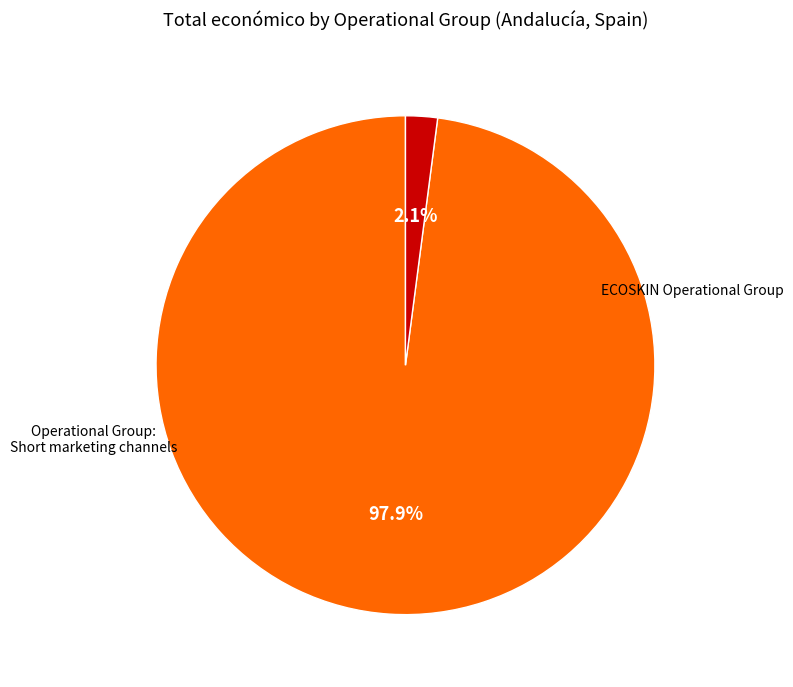

Does any single category account for the majority?

Yes